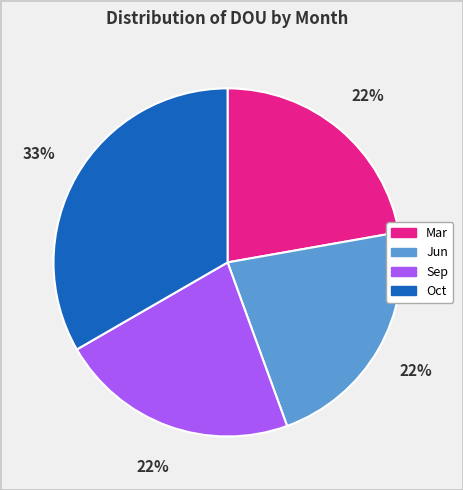

To the nearest percent, what percentage of the pie is Sep?

22%